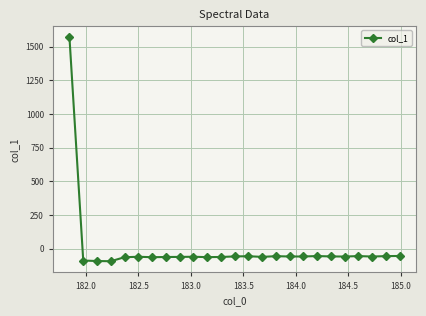

What is the difference between the second highest and second lowest values?

37.7